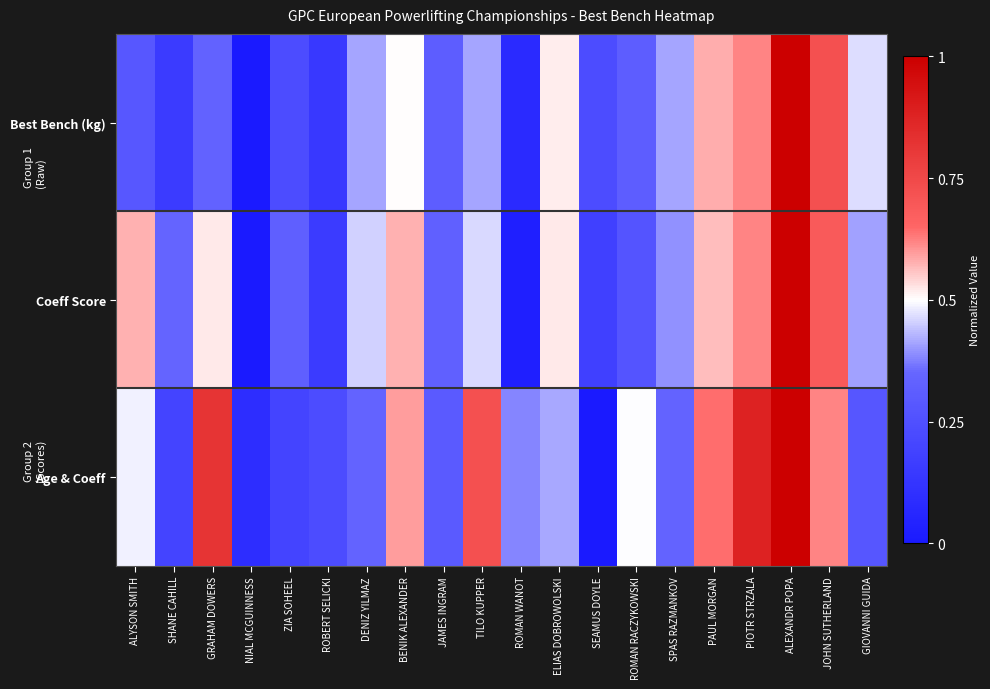

Rank the series by their average value, from lowest to highest.

Best Bench (kg), Coeff Score, Age & Coeff